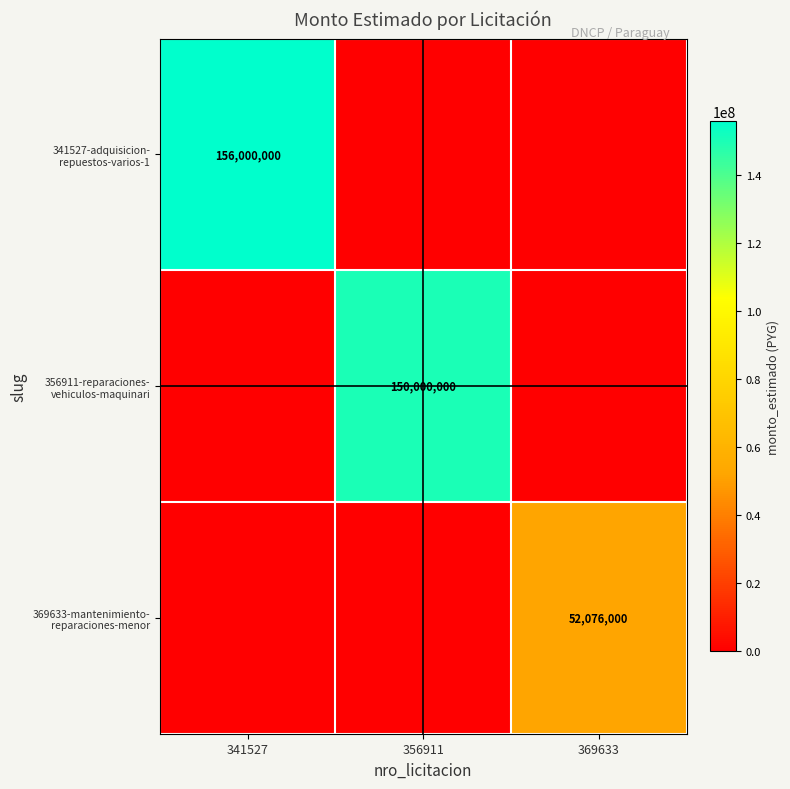

What is the average value of the 341527-adquisicion- repuestos-varios-1 series?

52000000